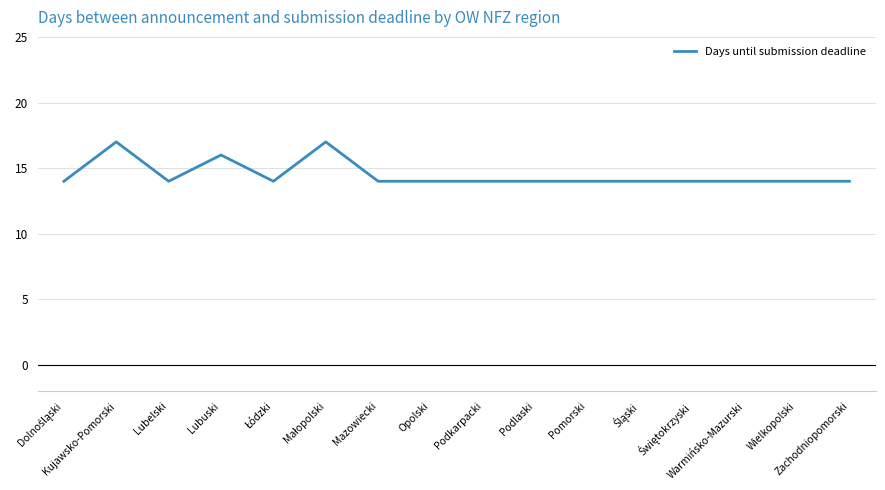

What is the smallest value displayed?

14